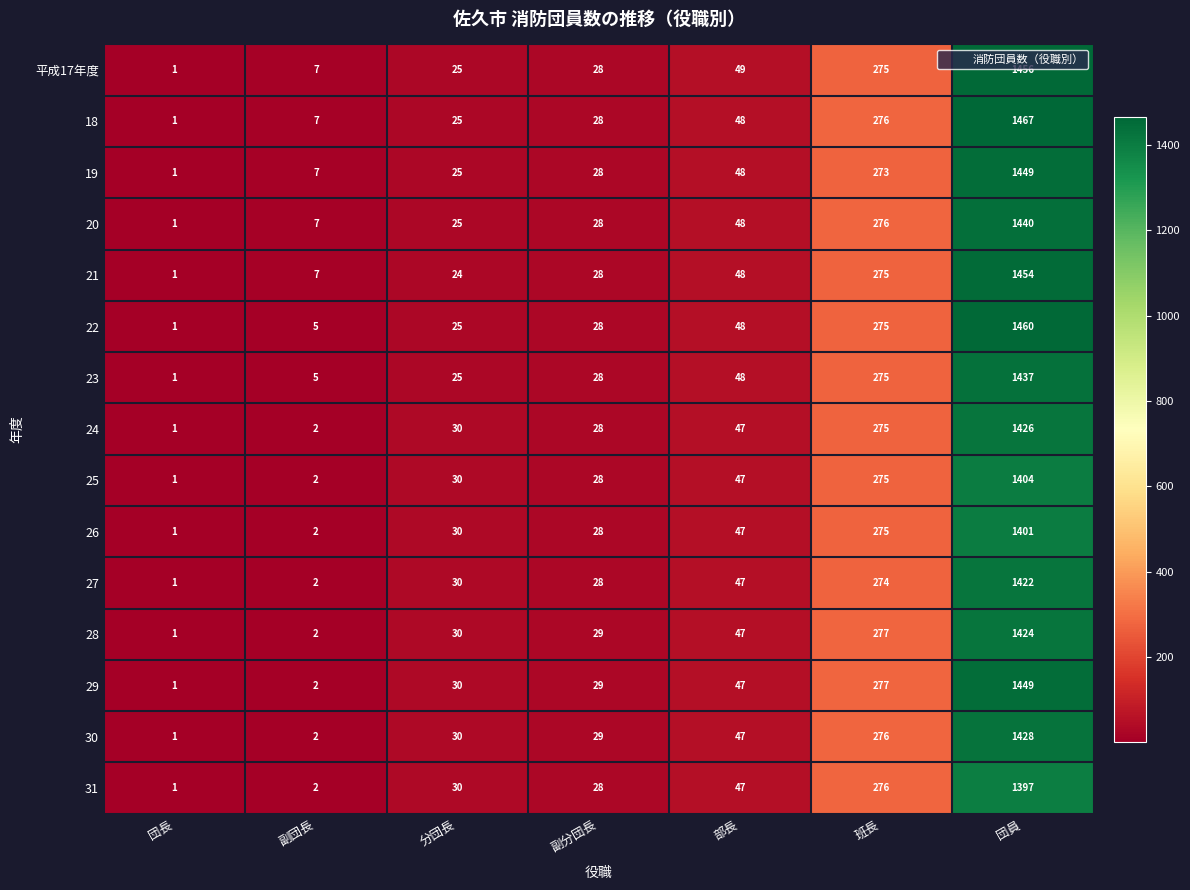

The 30 series shows 40 at 分団長. True or false?

False